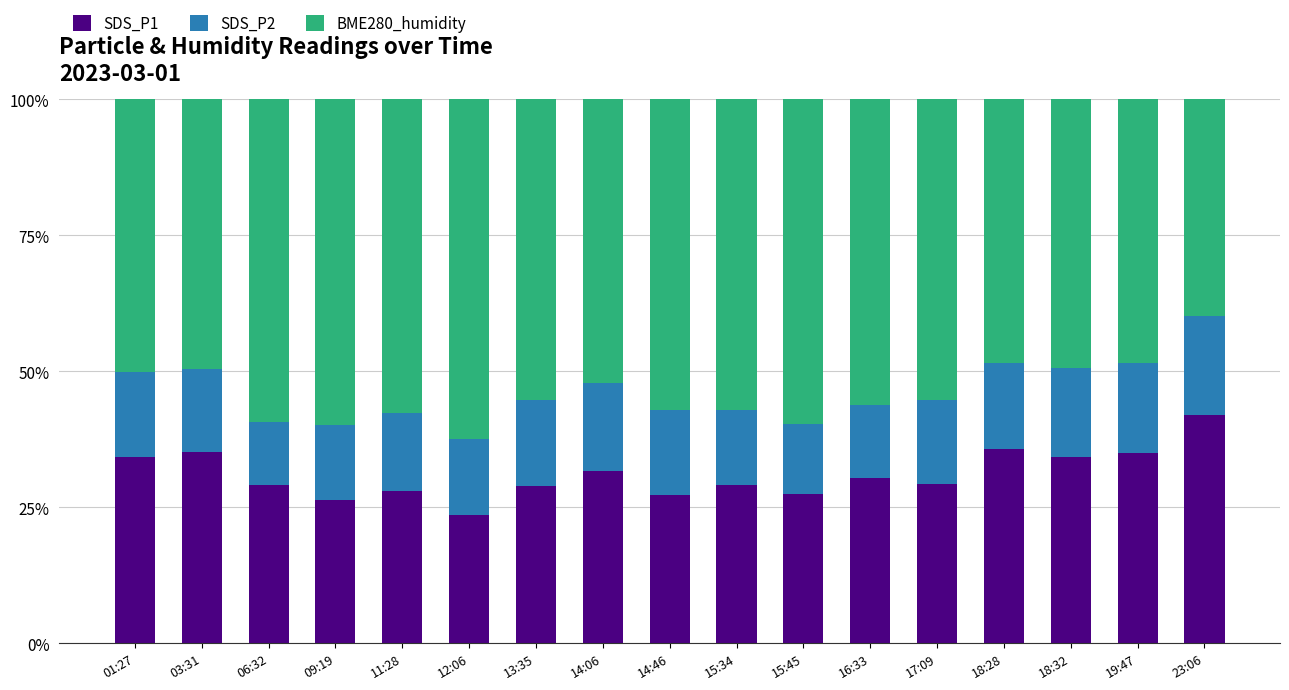

True or false: SDS_P1 has a value of 58.1 at 03:31.

False